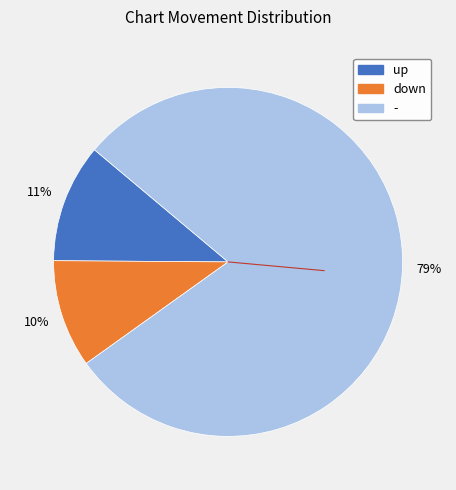

Is it true that up is 11% of the pie?

True